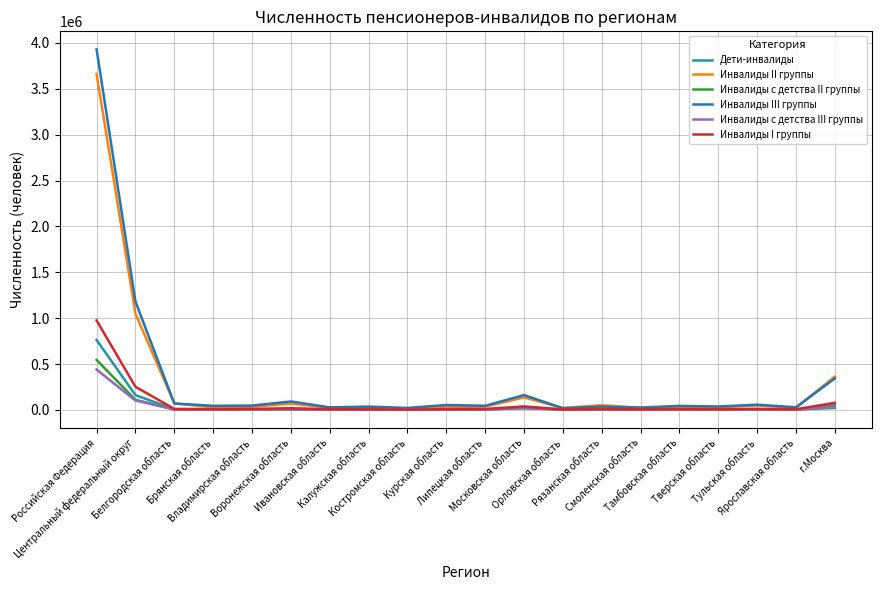

True or false: Инвалиды с детства III группы has more than 2 points higher than both neighbors.

True